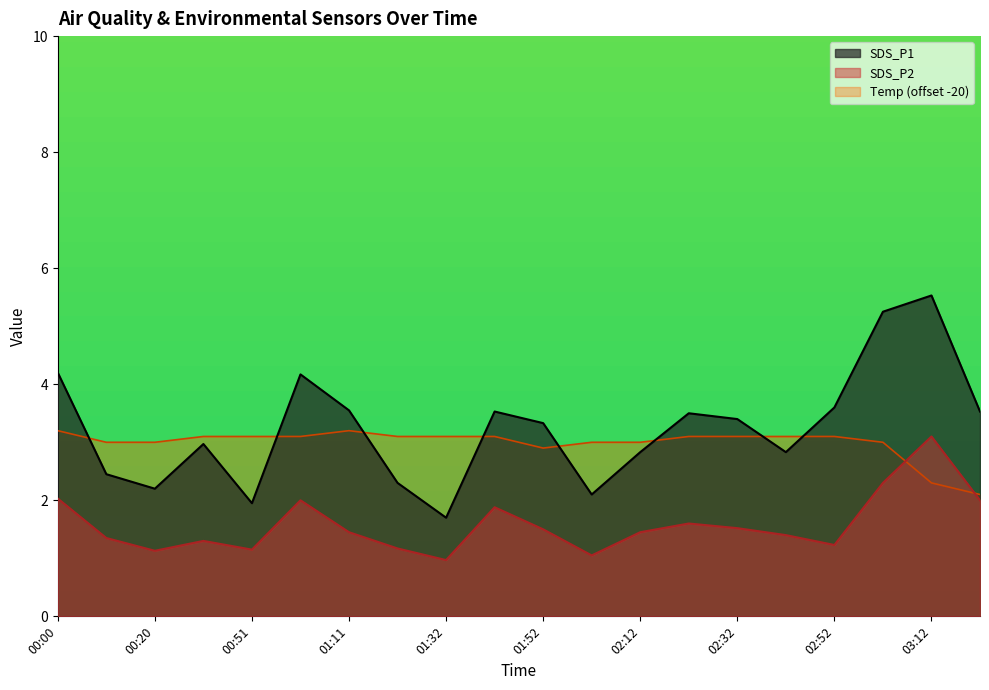

Does the chart have visible grid lines?

No